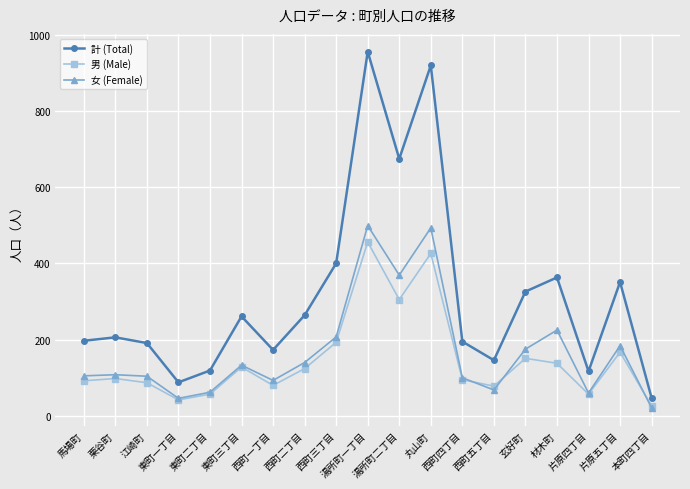

What is the difference between the maximum and minimum values in the 計 (Total) series?

908